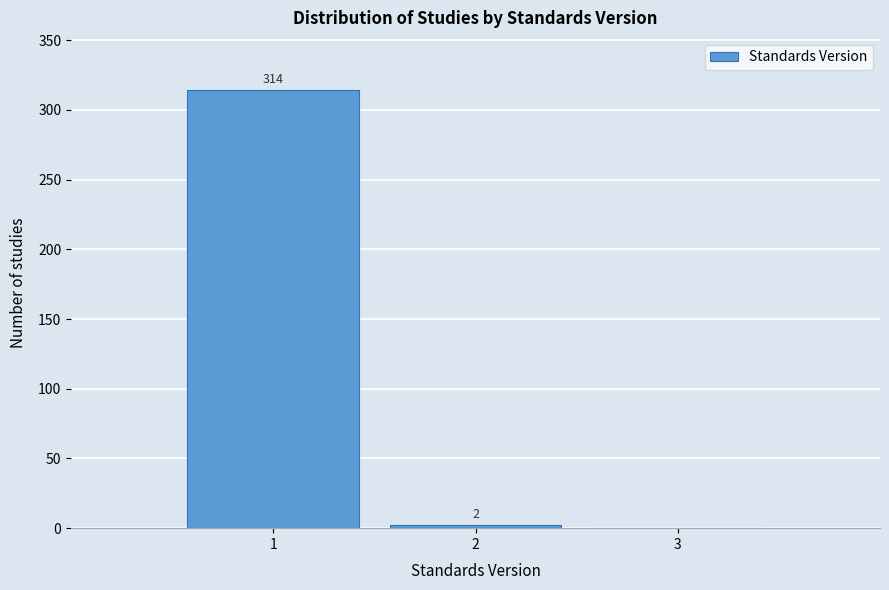

Which range on the x-axis has the tallest bar?

0.5 to 1.5